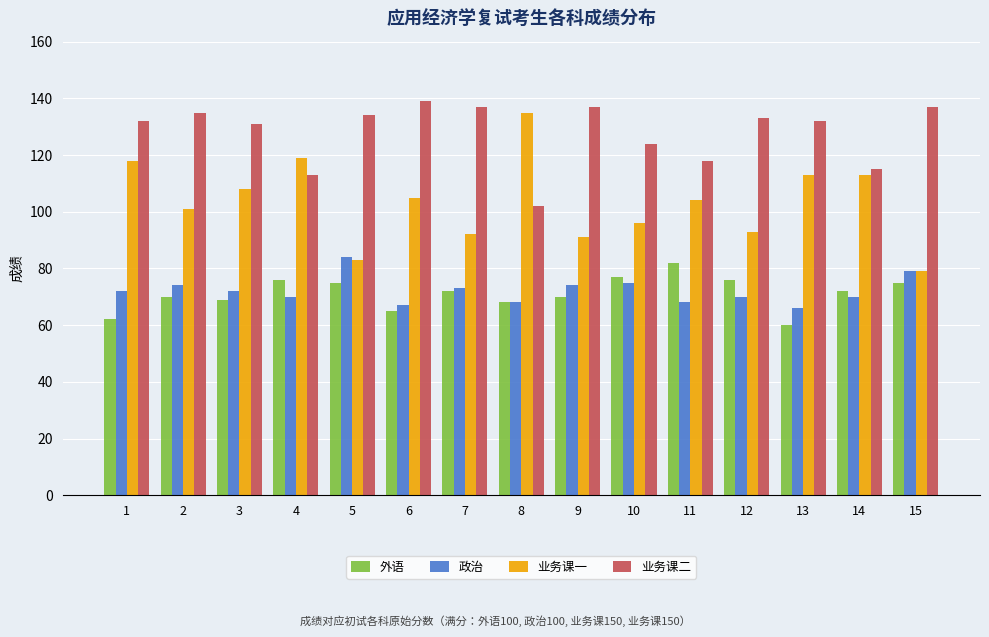

What is the value of the 业务课二 bar at the 6th from the left?

139